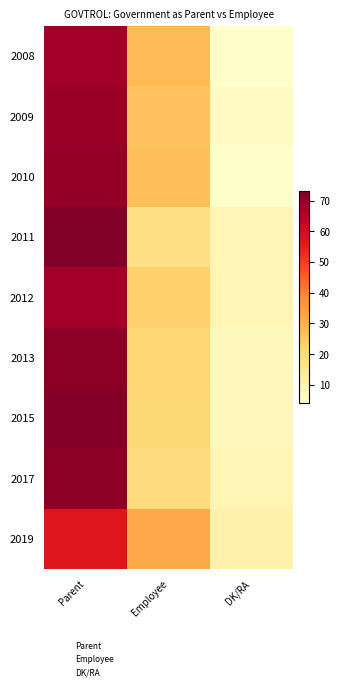

Reading left to right, extract all data points from this chart.

2008: Parent=68	Employee=28	DK/RA=4
2009: Parent=69	Employee=26	DK/RA=6
2010: Parent=70	Employee=27	DK/RA=4
2011: Parent=73	Employee=18	DK/RA=9
2012: Parent=68	Employee=23	DK/RA=9
2013: Parent=71	Employee=22	DK/RA=7
2015: Parent=72	Employee=21	DK/RA=7
2017: Parent=71	Employee=20	DK/RA=9
2019: Parent=57	Employee=32	DK/RA=10